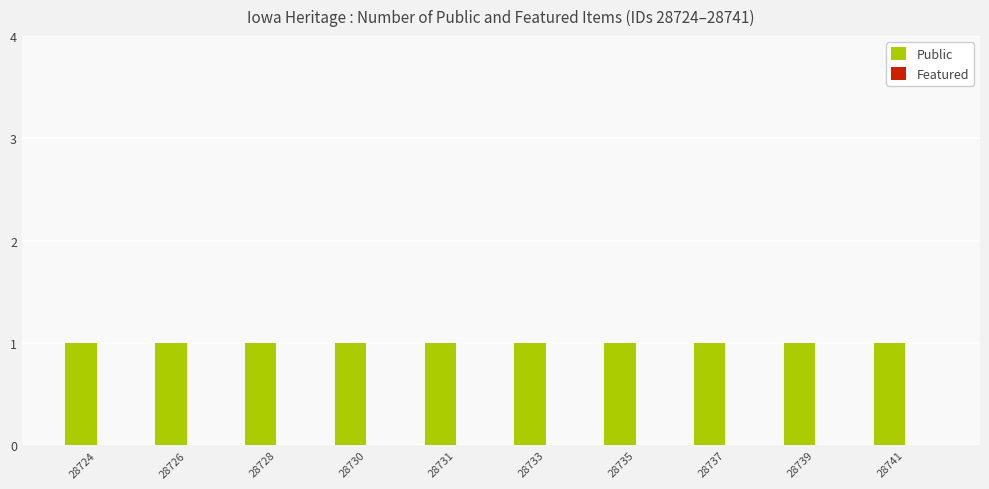

At which label is Featured closest to 0?

28724